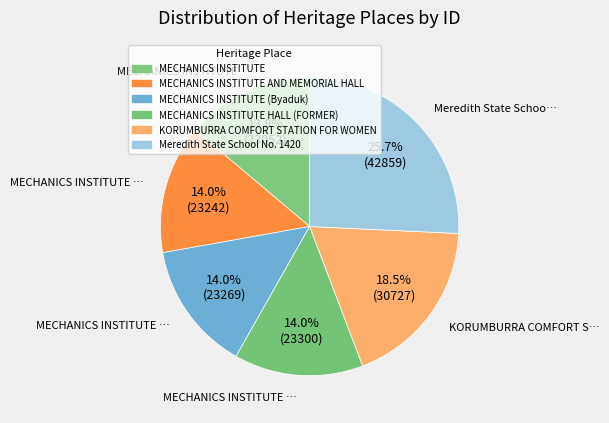

How many slices are in this pie chart?

6